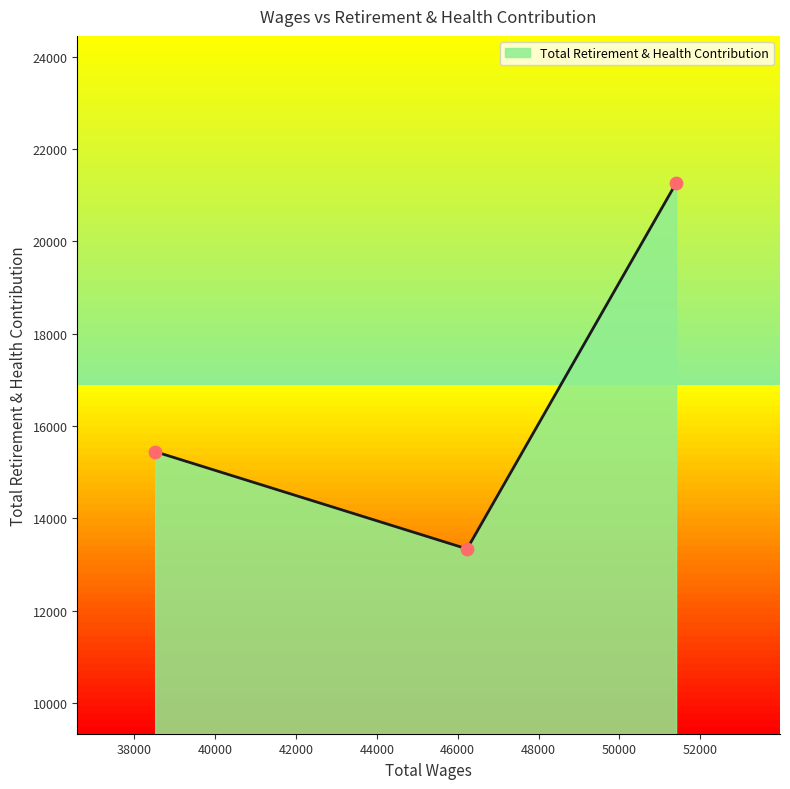

What is the minimum value shown in the chart?

13340